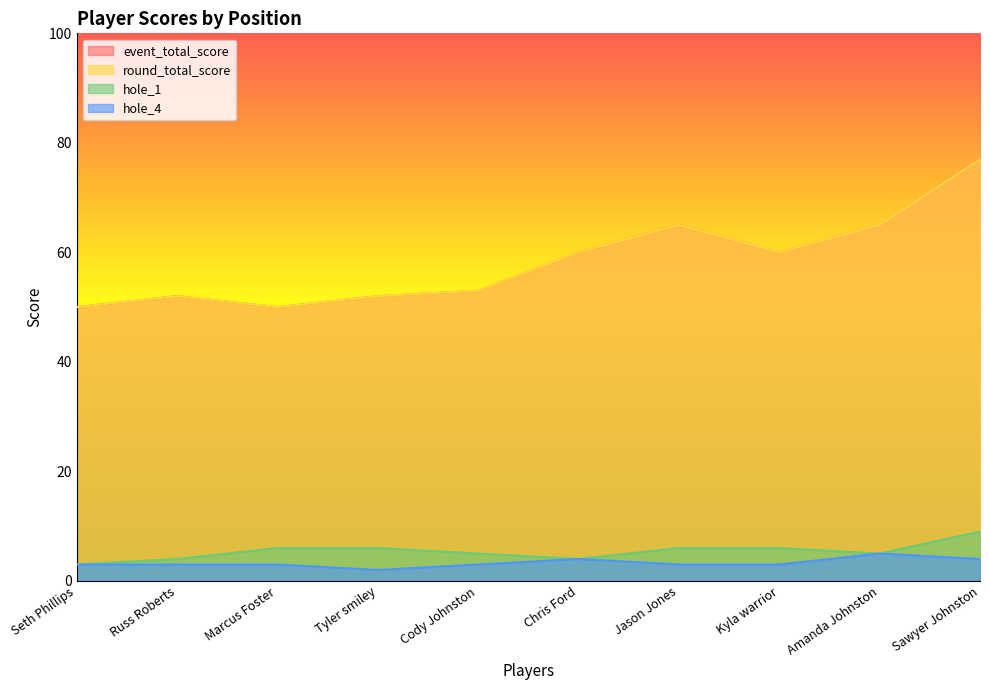

At Marcus Foster, list the series in order from smallest to largest.

hole_4, hole_1, event_total_score, round_total_score